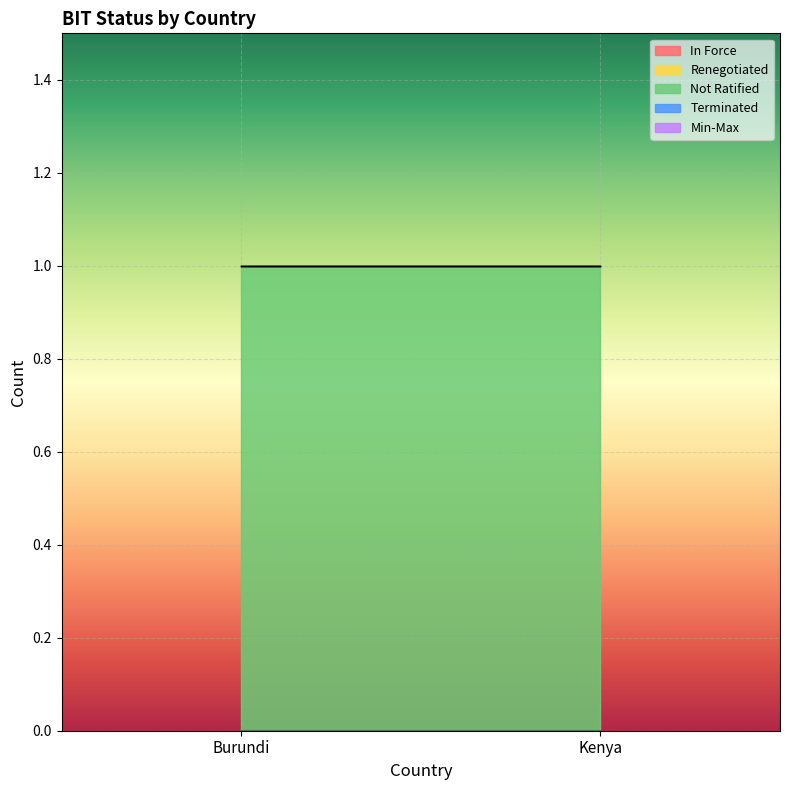

What is the label of the 2nd point from the left?

Kenya